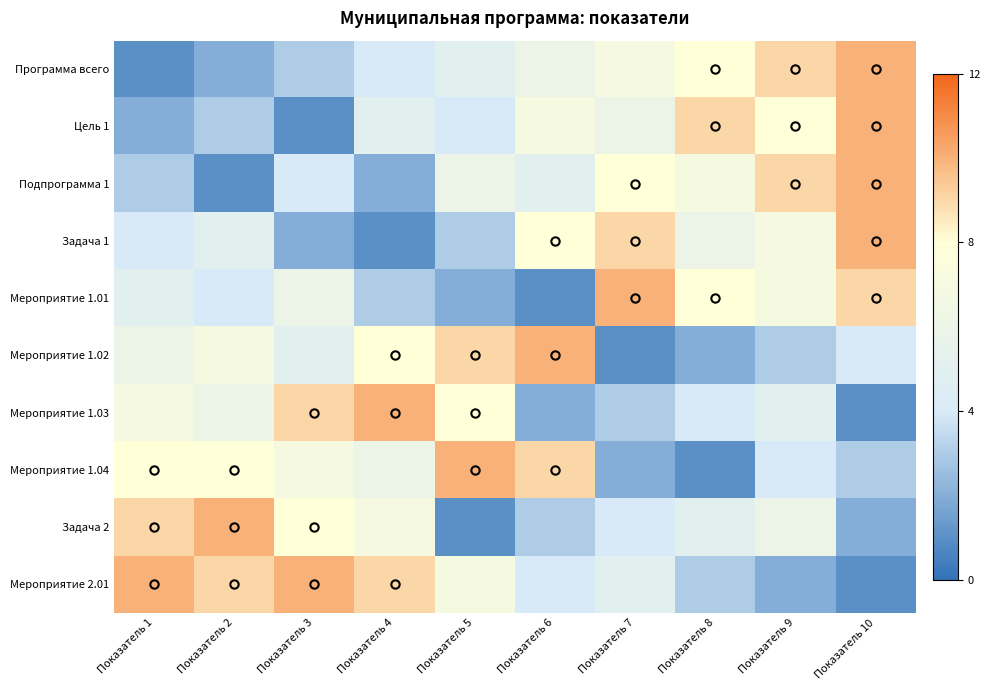

Count the number of data series in this chart.

10